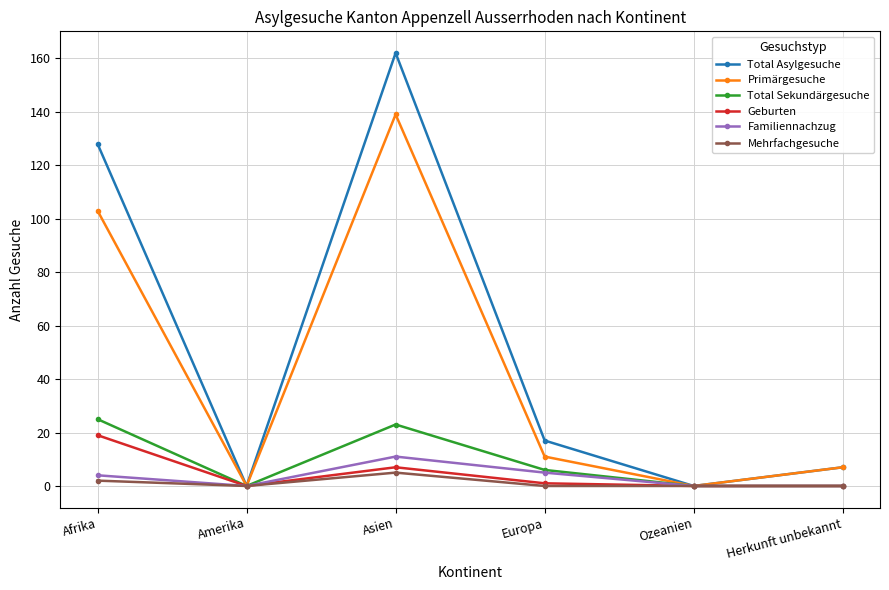

What position from the right is Ozeanien?

2